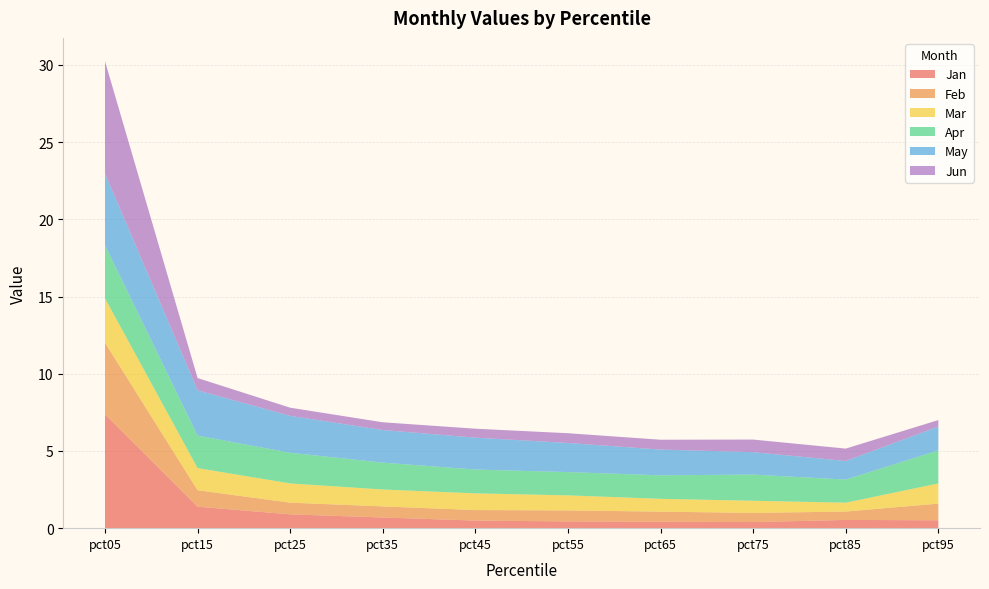

Reading right to left, transcribe all the data shown in this chart.

Jan: 0.5	0.5	0.4	0.4	0.4	0.5	0.7	0.9	1.4	7.4
Feb: 1.1	0.5	0.6	0.7	0.7	0.7	0.7	0.8	1.1	4.6
Mar: 1.3	0.6	0.8	0.8	1.0	1.1	1.1	1.2	1.4	2.9
Apr: 2.1	1.5	1.7	1.5	1.5	1.5	1.7	2.0	2.1	3.4
May: 1.5	1.2	1.5	1.7	1.9	2.1	2.1	2.4	2.9	4.6
Jun: 0.4	0.8	0.8	0.6	0.6	0.6	0.5	0.5	0.8	7.3